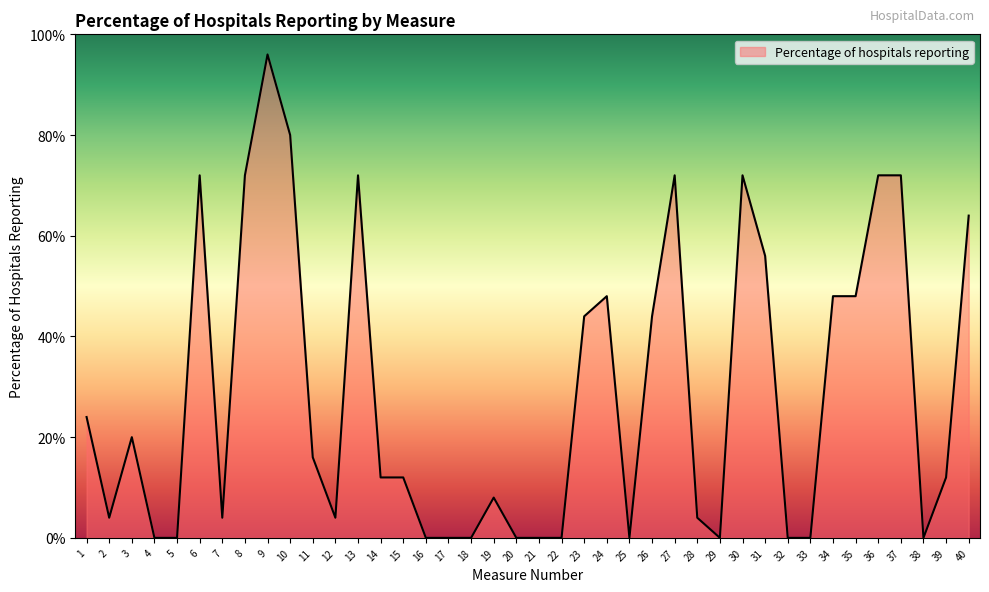

Does the chart have visible grid lines?

No